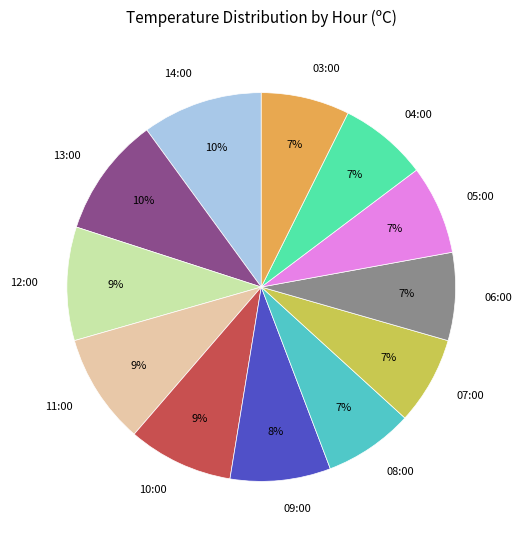

How many segments does this pie chart have?

12